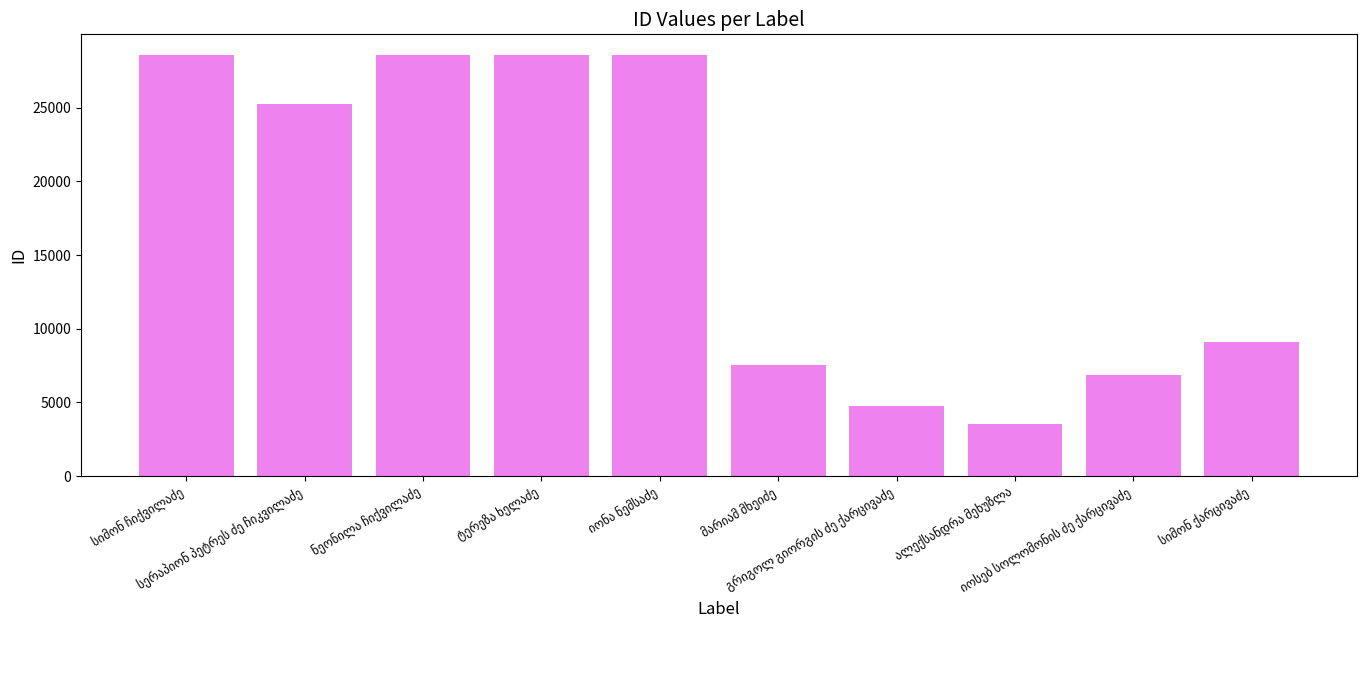

Count the number of data series in this chart.

1